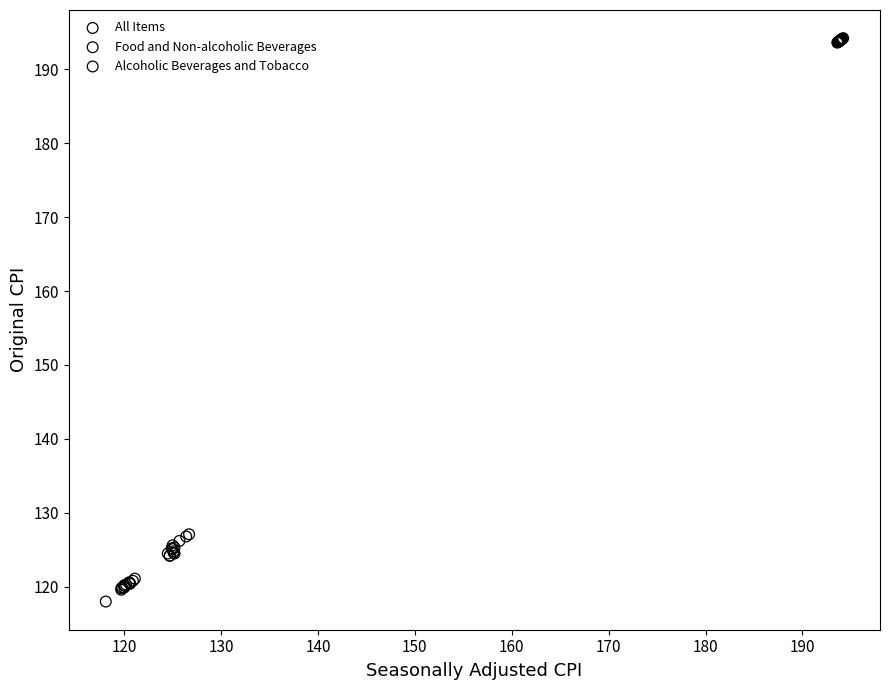

Which series reaches the minimum Y coordinate?

All Items